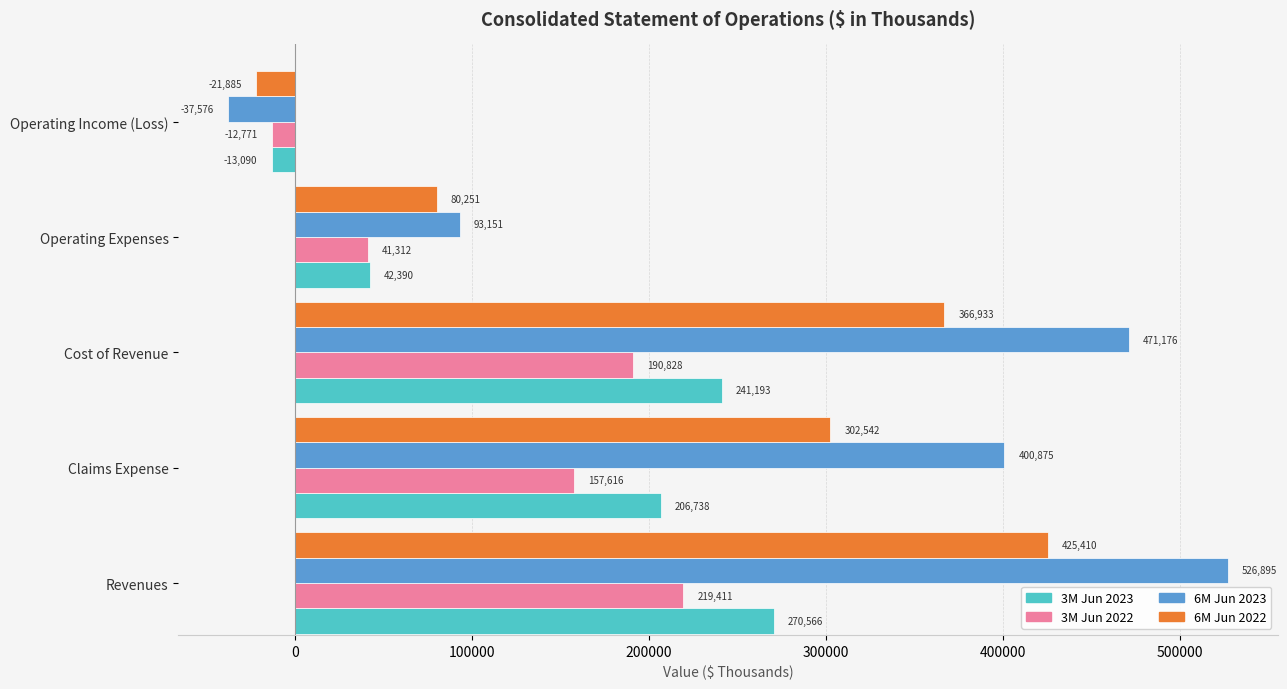

How many 3M Jun 2023 values are between 42390 and 241193?

3